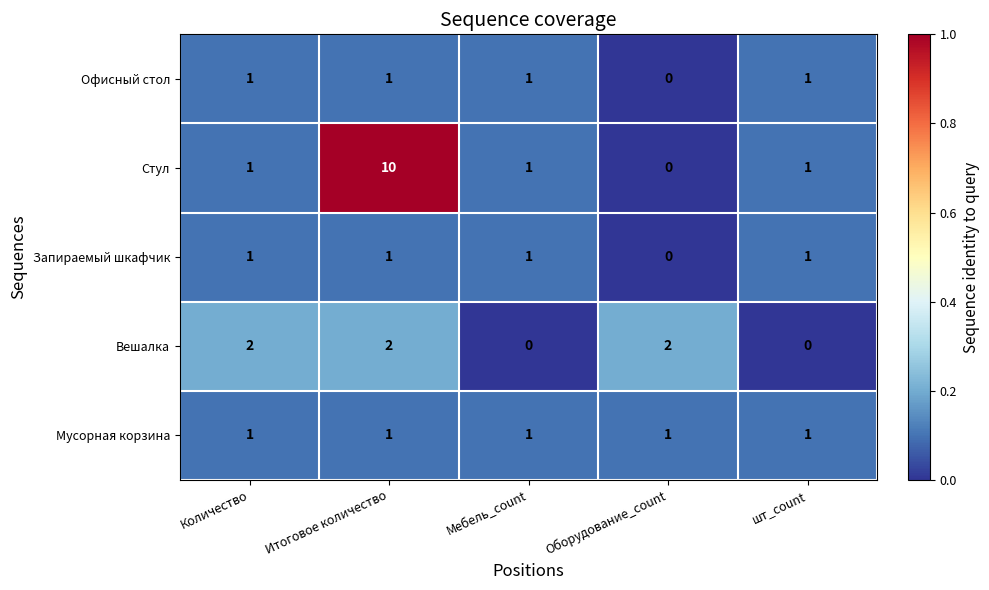

What is the spread (max minus min) of values at Мебель_count?

1